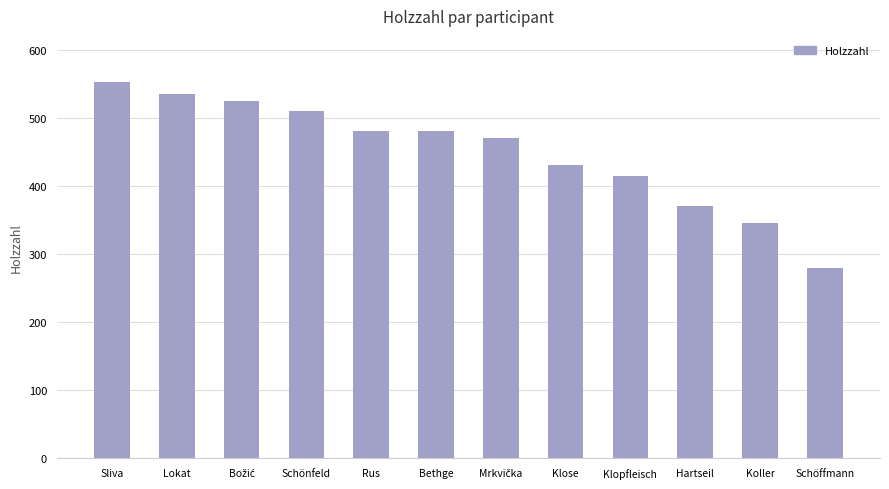

What is the maximum value shown in the chart?

553